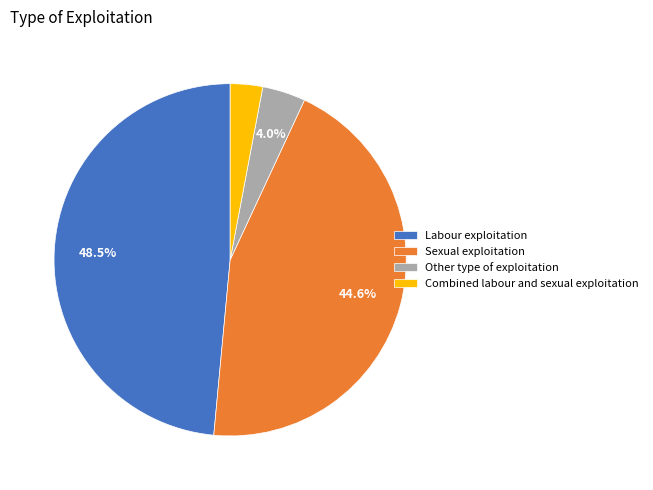

To the nearest percent, what is the combined percentage of Combined labour and sexual exploitation and Labour exploitation?

51%